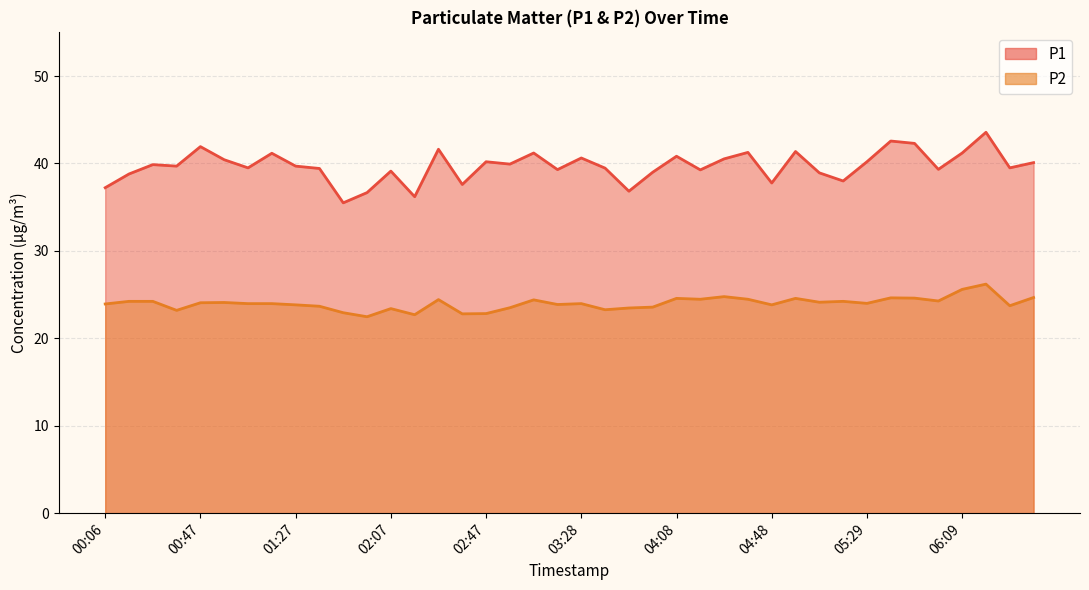

At which category does the chart reach its minimum across all series?

01:57